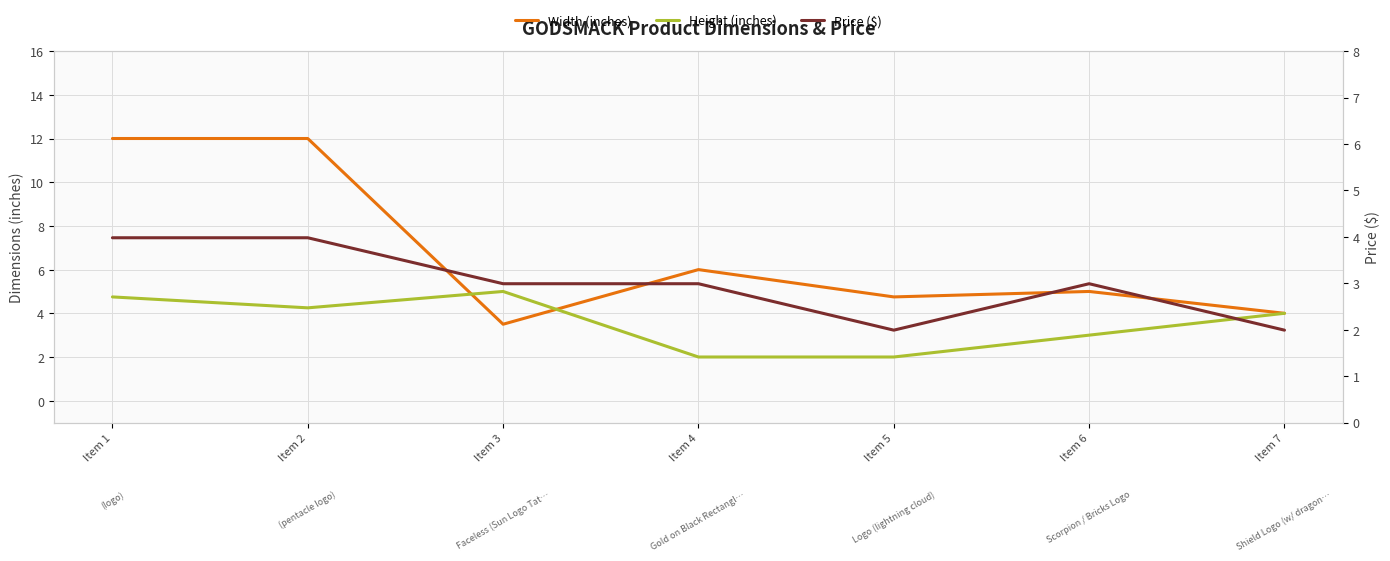

Rank the series by their average value, from lowest to highest.

Price ($), Height (inches), Width (inches)